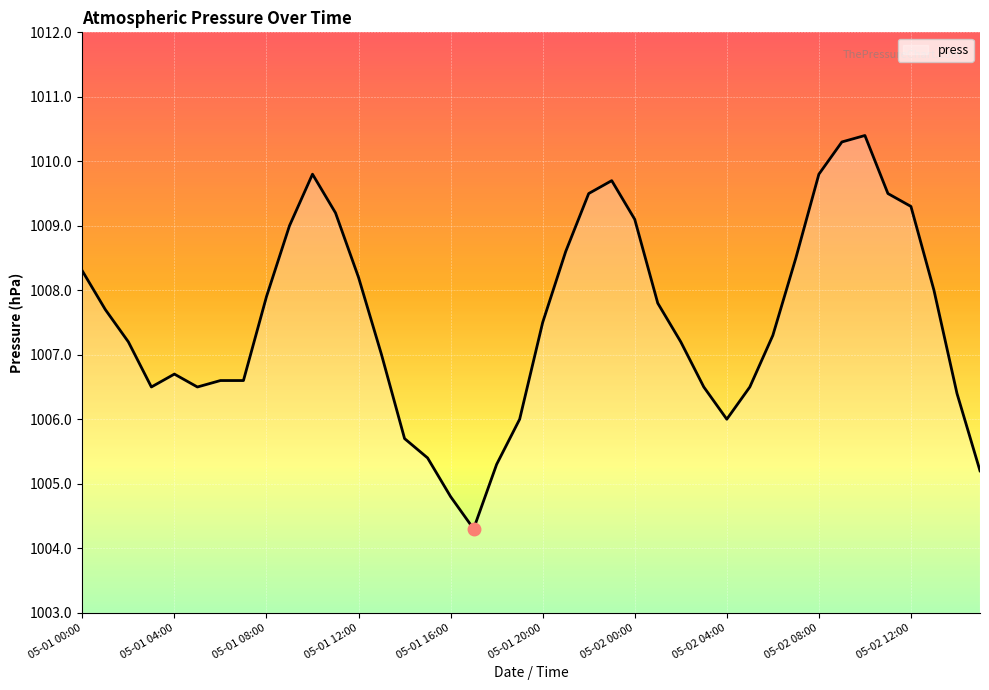

What is the greatest value displayed?

1010.4